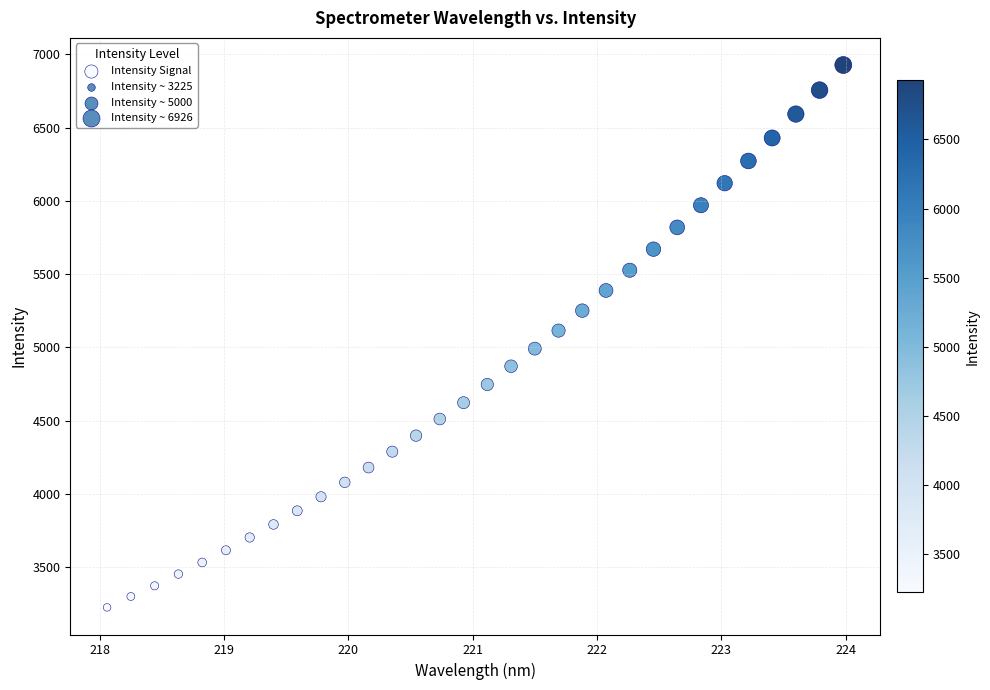

What is the range of Y values (max minus min)?

3700.7